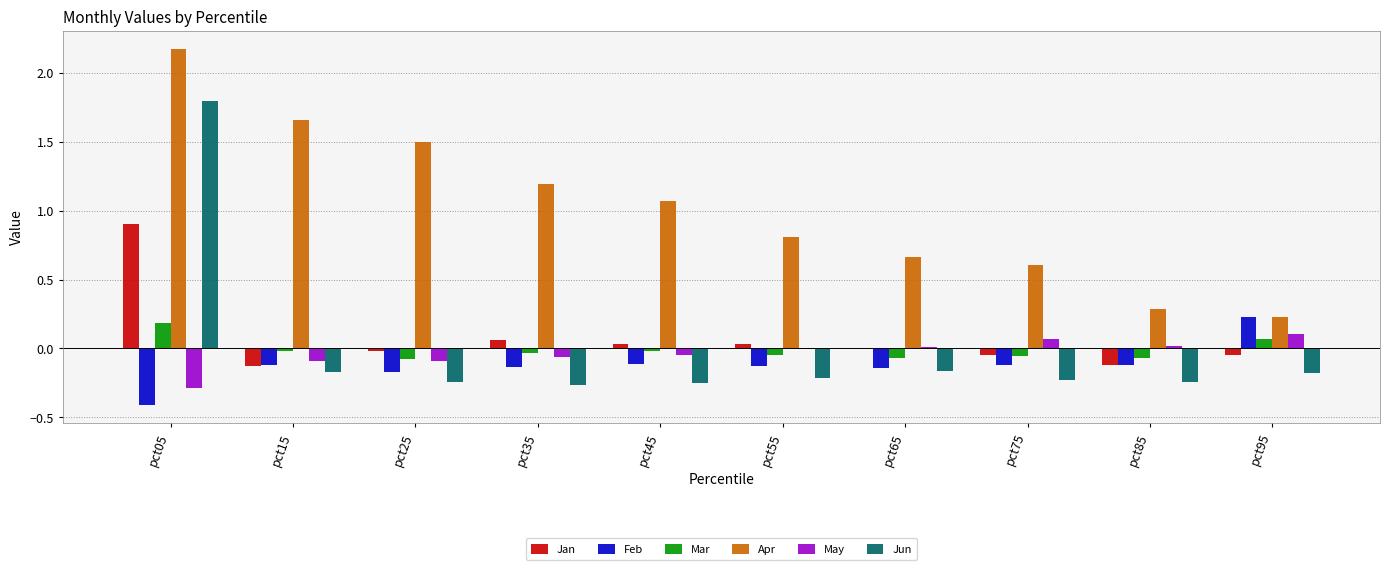

What is the sum of all May values?

-0.4